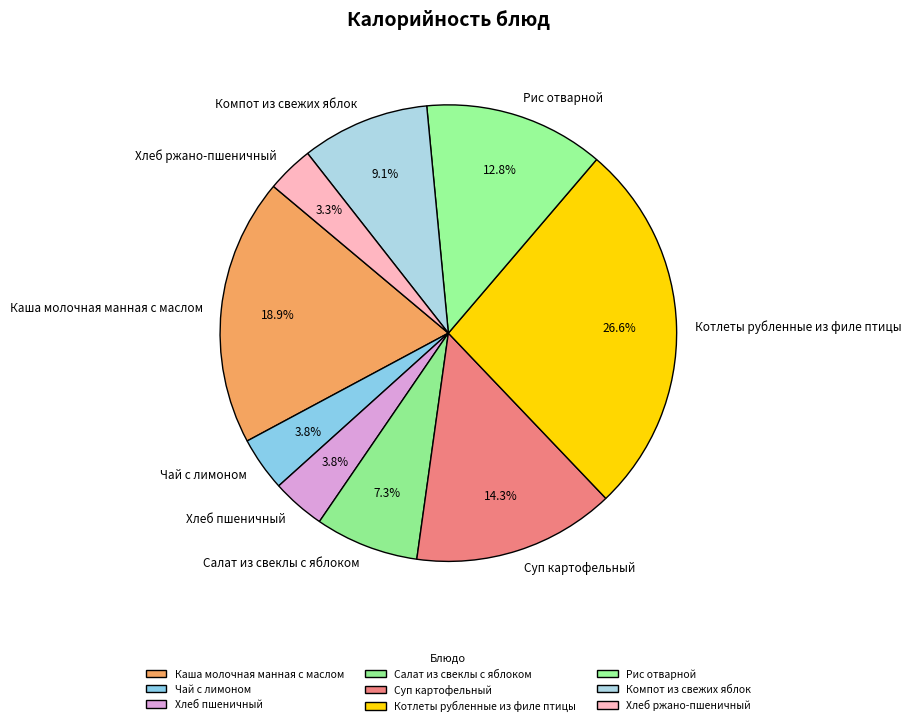

Is there any slice that represents more than half of the pie?

No